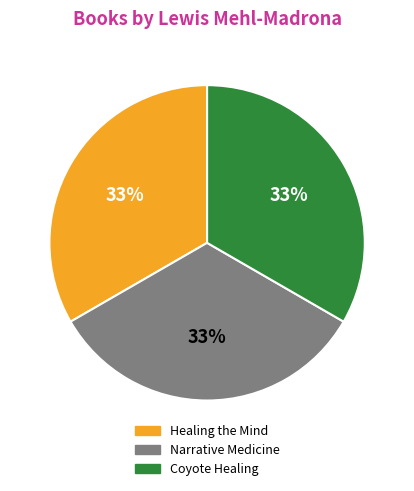

What is the ratio of the value at Narrative Medicine to the value at Coyote Healing?

1.0